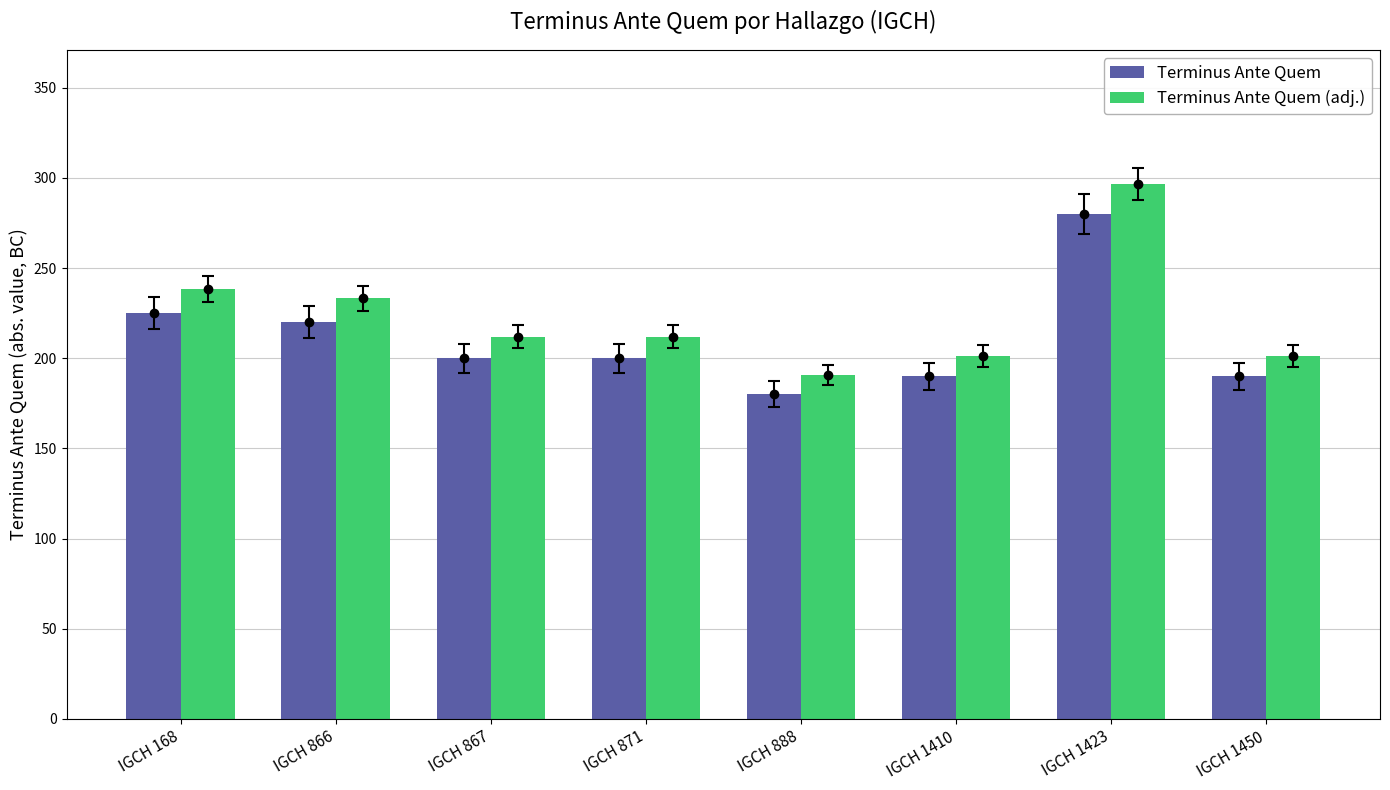

Which category has the lowest value in the Terminus Ante Quem series?

IGCH 888